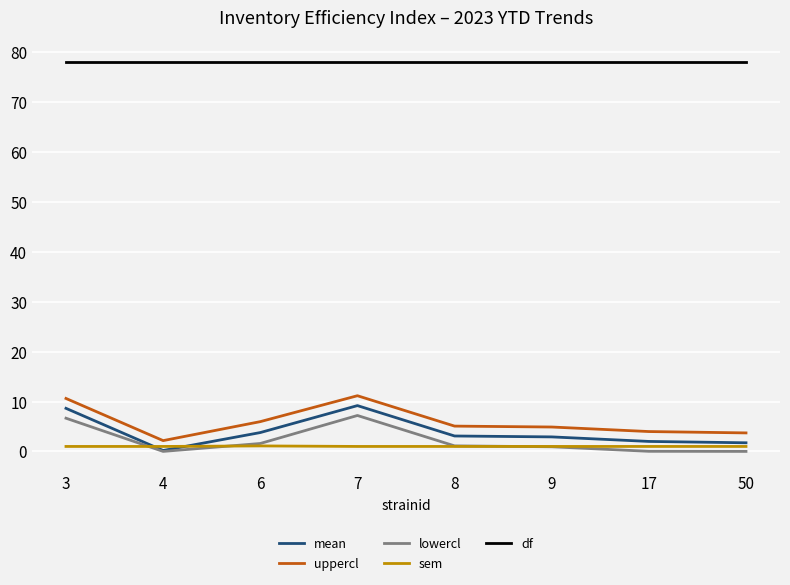

True or false: df and sem intersect in this chart.

False